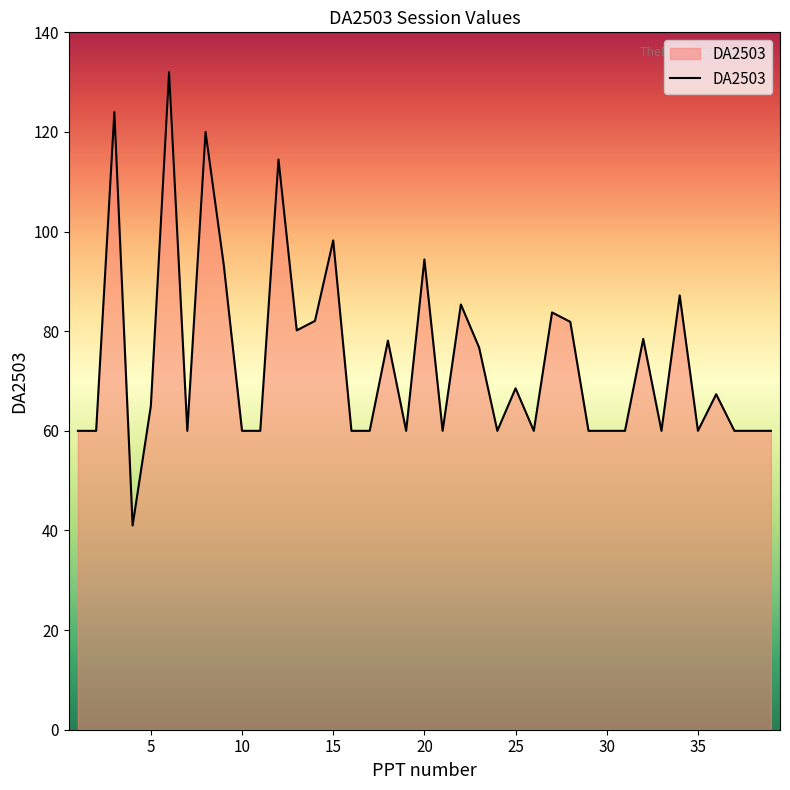

What is the difference between the maximum and minimum values?

91.0